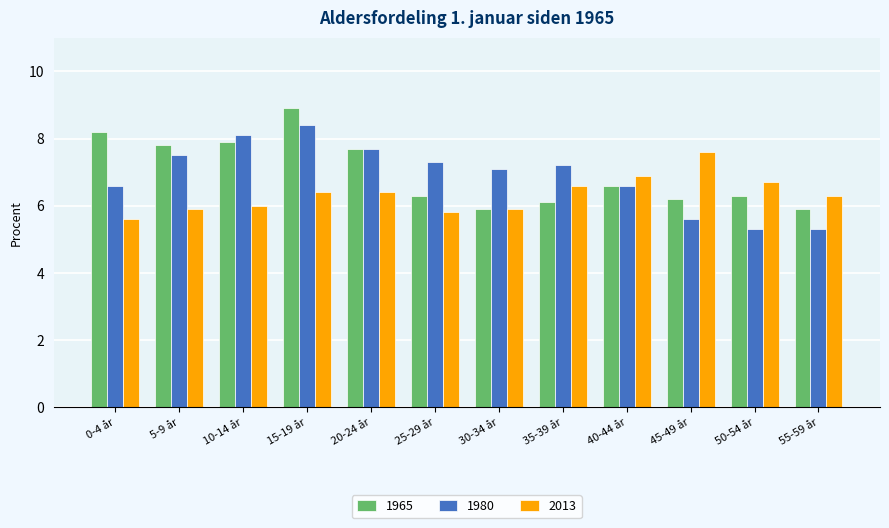

Are the bars grouped side by side (vs. stacked)?

Yes